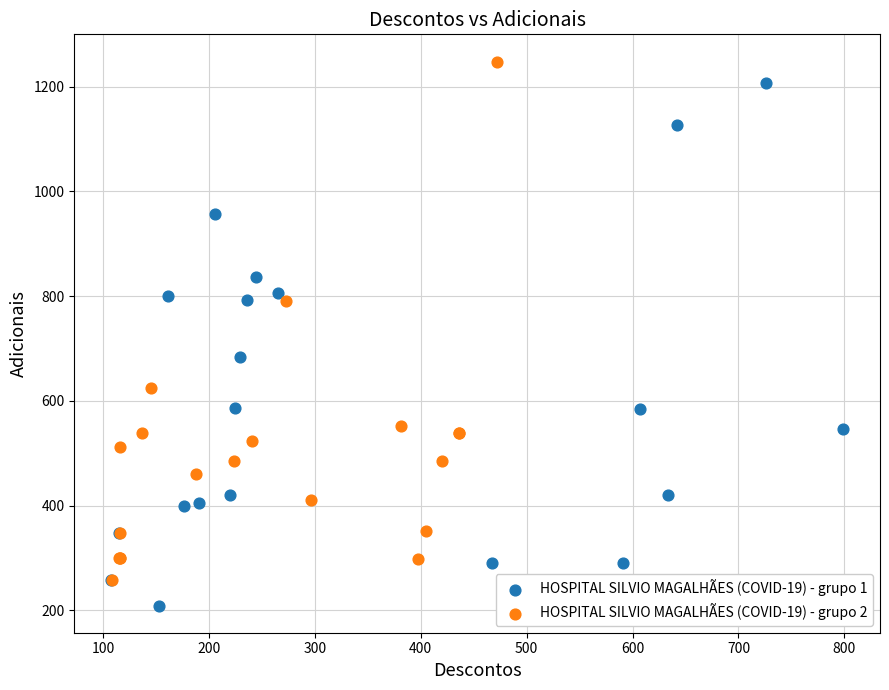

Which series contains the lowest Y value?

HOSPITAL SILVIO MAGALHÃES (COVID-19) - grupo 1